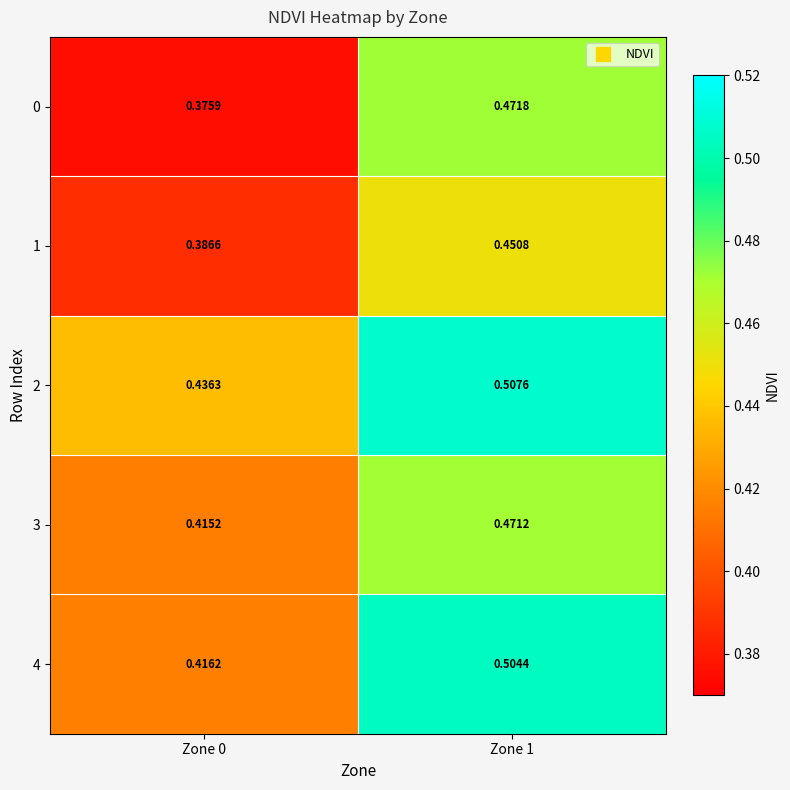

At how many categories does at least one series exceed 0?

2